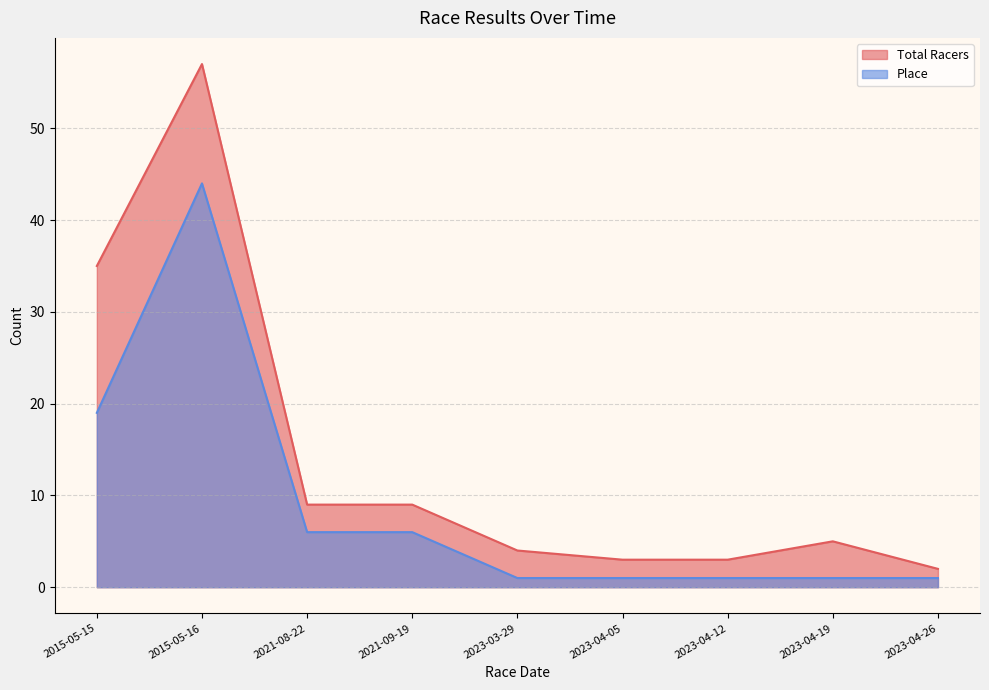

What is the label of the 1st point from the right?

2023-04-26